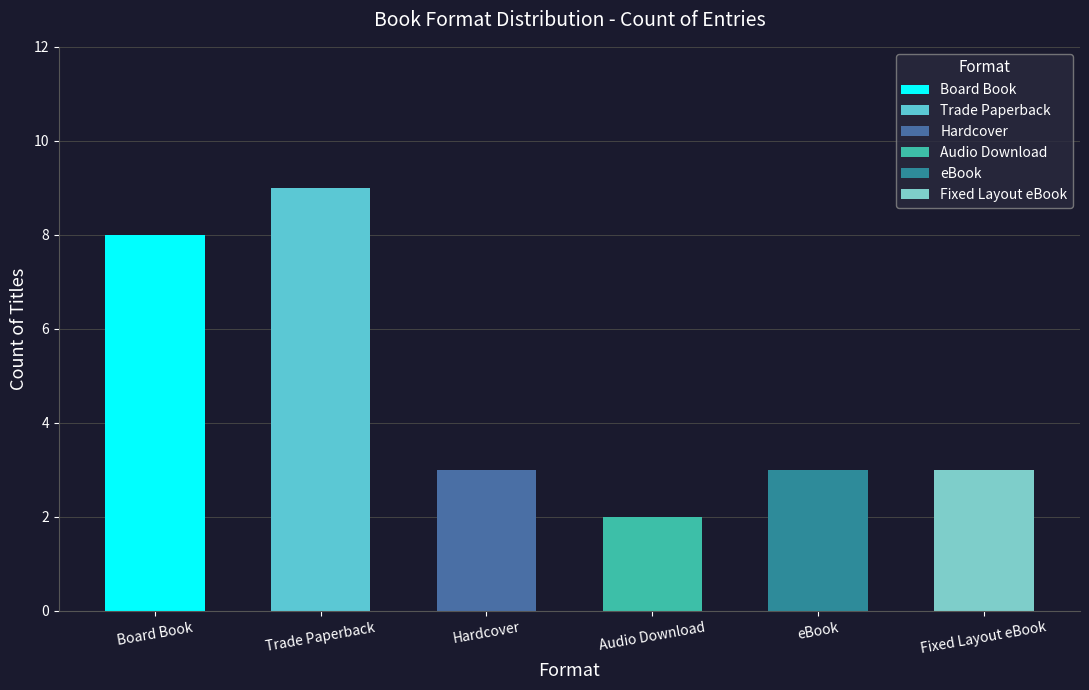

What are all the series names shown in the legend?

Board Book, Trade Paperback, Hardcover, Audio Download, eBook, Fixed Layout eBook